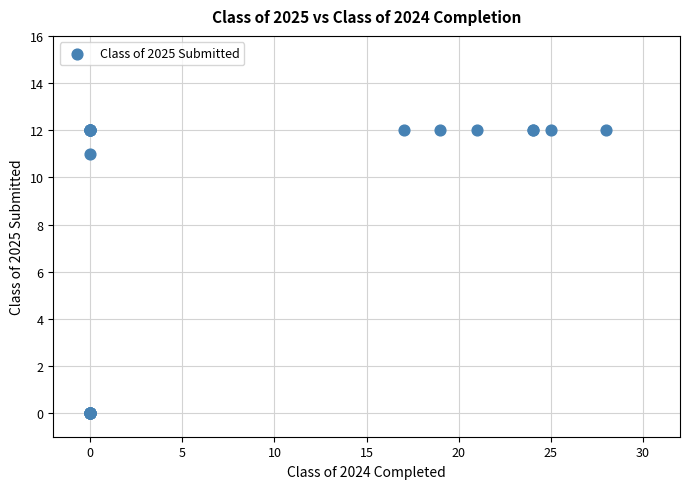

What Y value in the scatter plot is closest to 6?

11